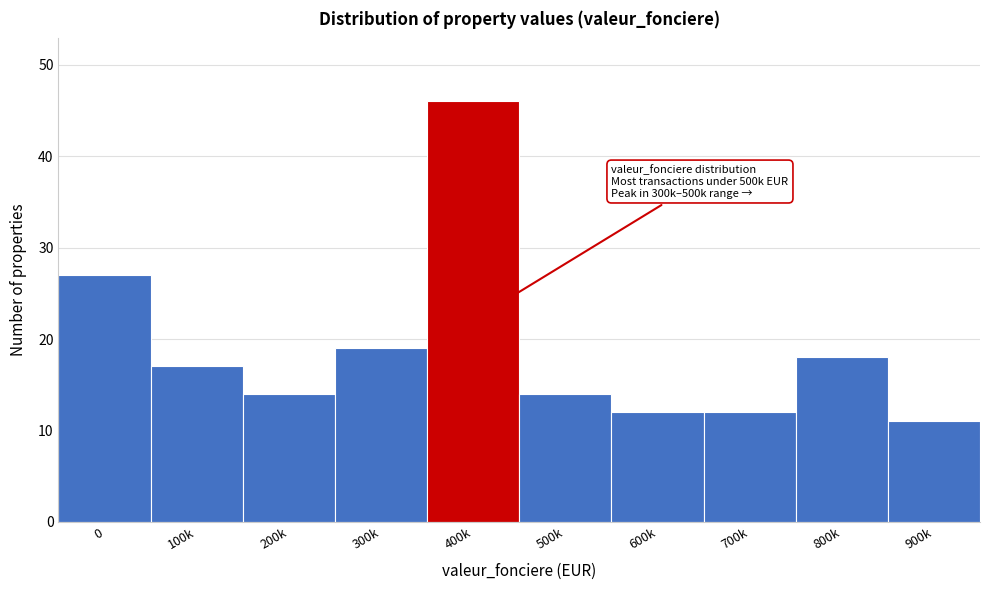

Reading right to left, extract all data points from this chart.

11	18	12	12	14	46	19	14	17	27